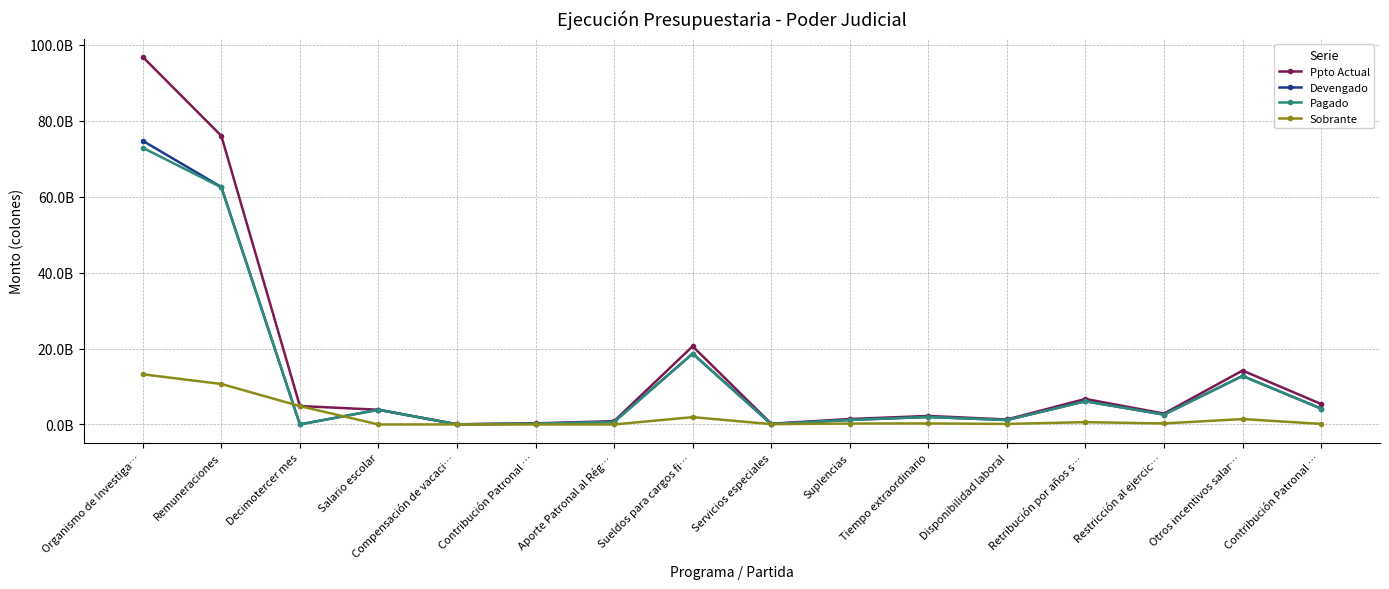

Which series has the largest range (max minus min)?

Ppto Actual